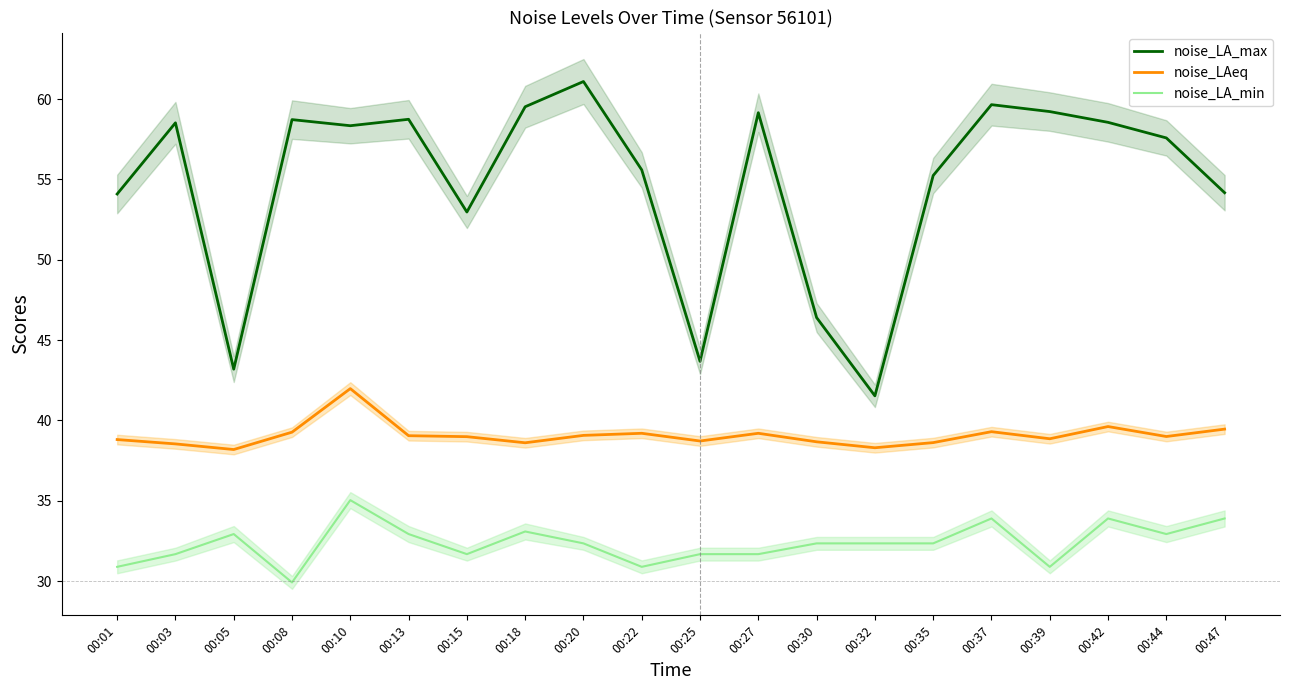

Reading right to left, list all the values displayed in this chart.

noise_LA_max: 00:47=54.2	00:44=57.6	00:42=58.5	00:39=59.2	00:37=59.6	00:35=55.2	00:32=41.5	00:30=46.4	00:27=59.1	00:25=43.7	00:22=55.6	00:20=61.1	00:18=59.5	00:15=53.0	00:13=58.7	00:10=58.3	00:08=58.7	00:05=43.2	00:03=58.5	00:01=54.1
noise_LAeq: 00:47=39.5	00:44=39.0	00:42=39.6	00:39=38.9	00:37=39.3	00:35=38.6	00:32=38.3	00:30=38.7	00:27=39.2	00:25=38.7	00:22=39.2	00:20=39.1	00:18=38.6	00:15=39.0	00:13=39.0	00:10=42.0	00:08=39.3	00:05=38.2	00:03=38.5	00:01=38.8
noise_LA_min: 00:47=33.9	00:44=32.9	00:42=33.9	00:39=30.9	00:37=33.9	00:35=32.4	00:32=32.4	00:30=32.4	00:27=31.7	00:25=31.7	00:22=30.9	00:20=32.4	00:18=33.1	00:15=31.7	00:13=32.9	00:10=35.0	00:08=29.9	00:05=32.9	00:03=31.7	00:01=30.9